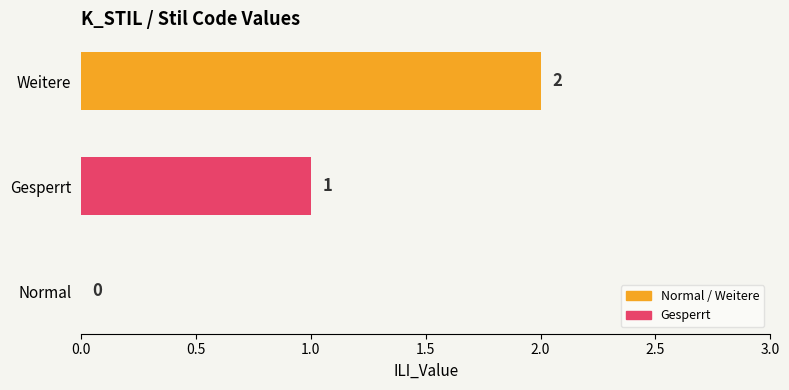

What is the sum of all values?

3